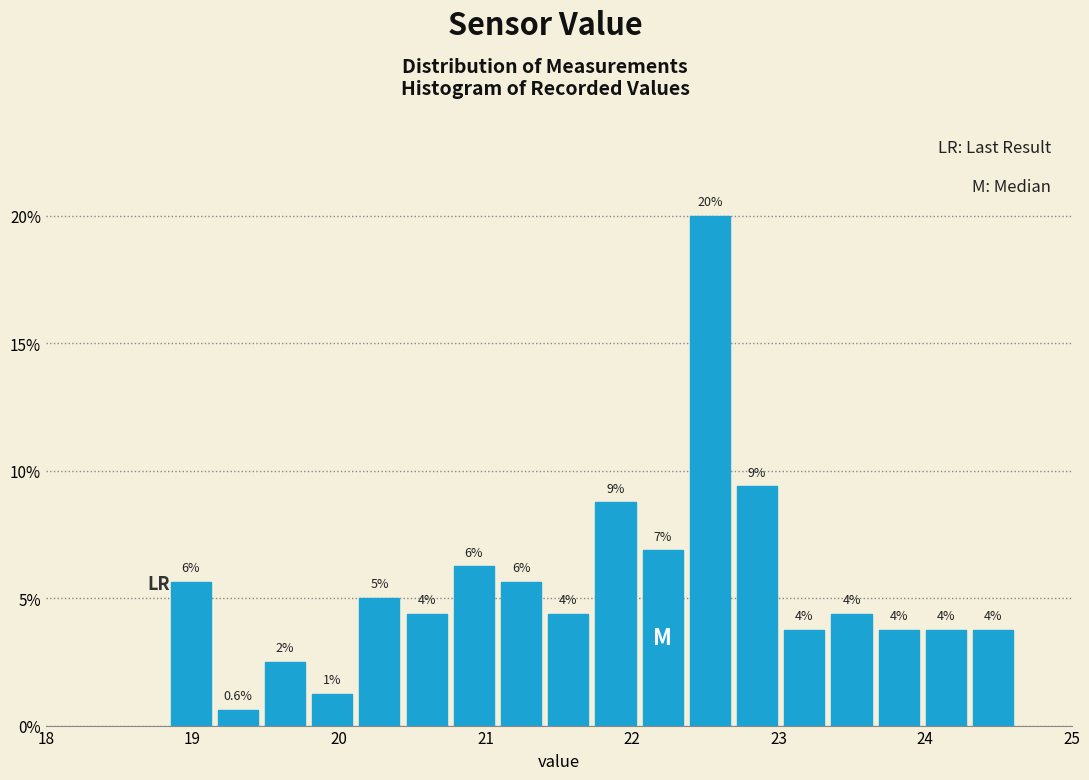

Read against the x-axis, roughly where is the centre of the tallest bar?

22.5